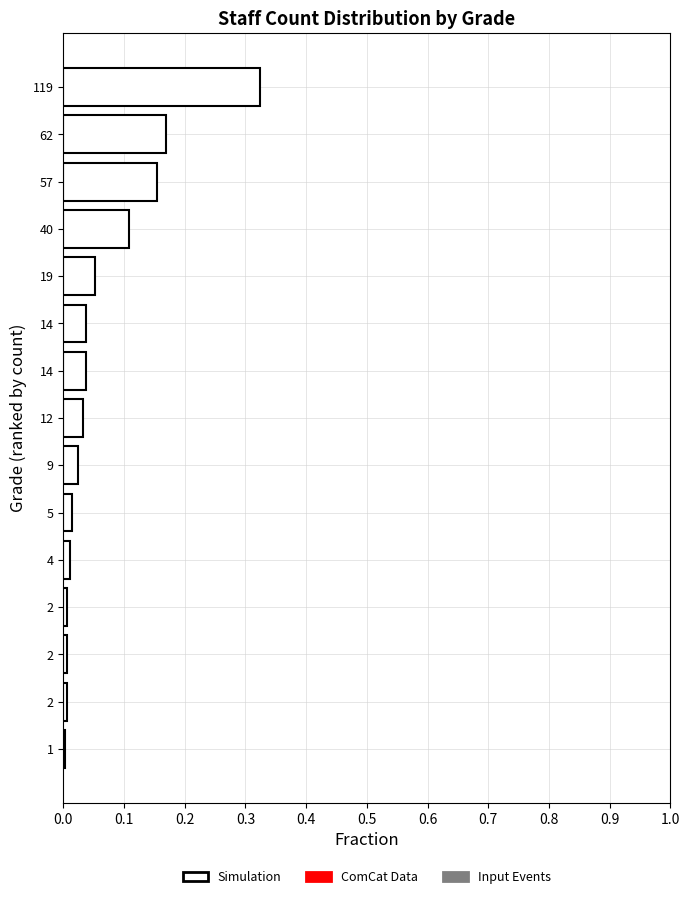

Are the bars horizontal?

Yes